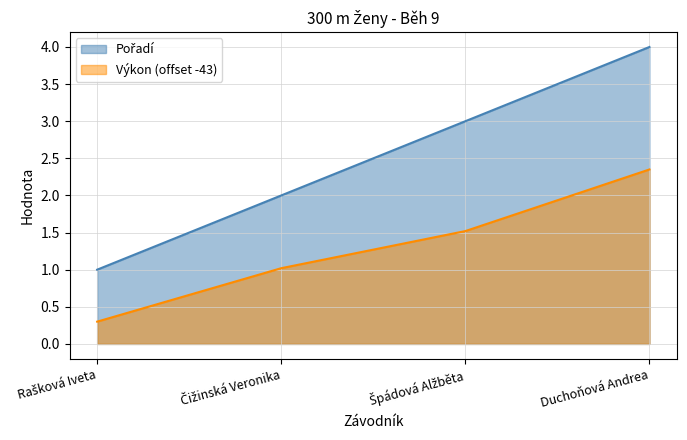

How many lines are shown in the chart?

2